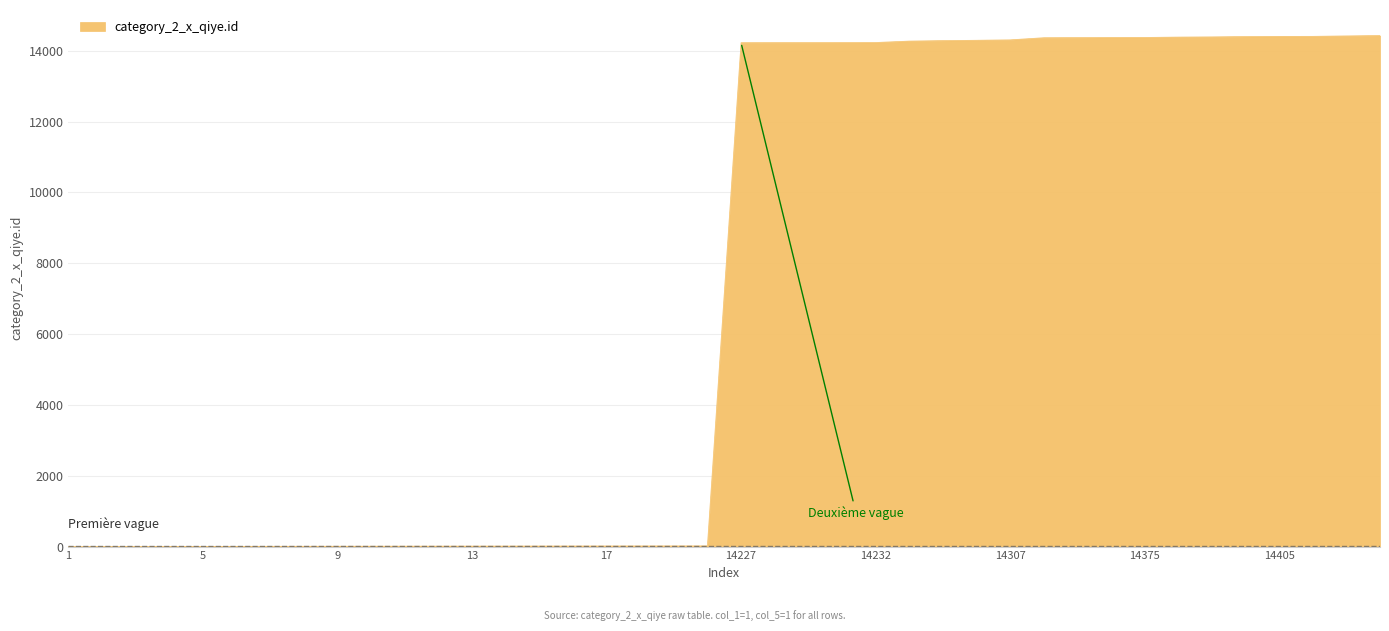

What is the greatest value displayed?

14429